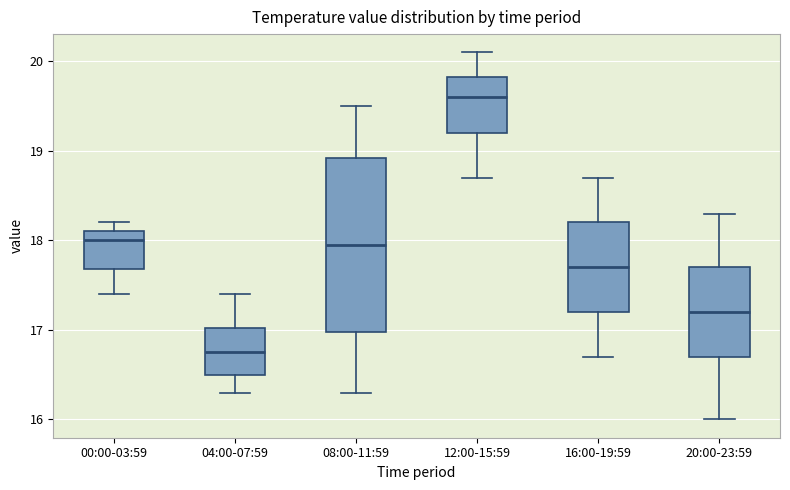

Reading left to right, transcribe this box plot: for each box, give where its median line is, the range the box spans, and where its two whiskers end, as read against the y-axis. The values are not printed on the chart, so give them approximately, as read against the axis.

00:00-03:59: median 18.0, box 17.7 to 18.1, whiskers 17.4 to 18.2
04:00-07:59: median 16.8, box 16.5 to 17.0, whiskers 16.3 to 17.4
08:00-11:59: median 18.0, box 17.0 to 18.9, whiskers 16.3 to 19.5
12:00-15:59: median 19.6, box 19.2 to 19.8, whiskers 18.7 to 20.1
16:00-19:59: median 17.7, box 17.2 to 18.2, whiskers 16.7 to 18.7
20:00-23:59: median 17.2, box 16.7 to 17.7, whiskers 16.0 to 18.3